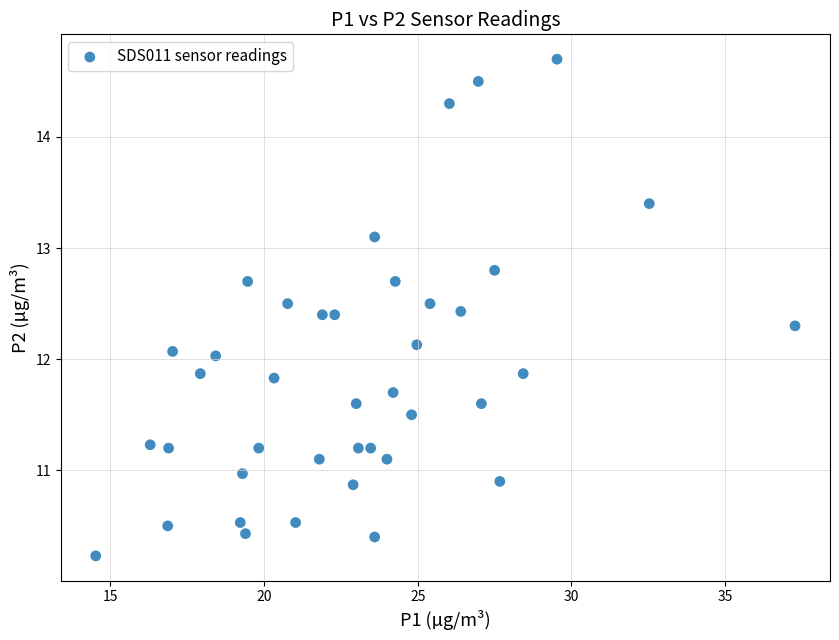

What is the range of X values (max minus min)?

22.7